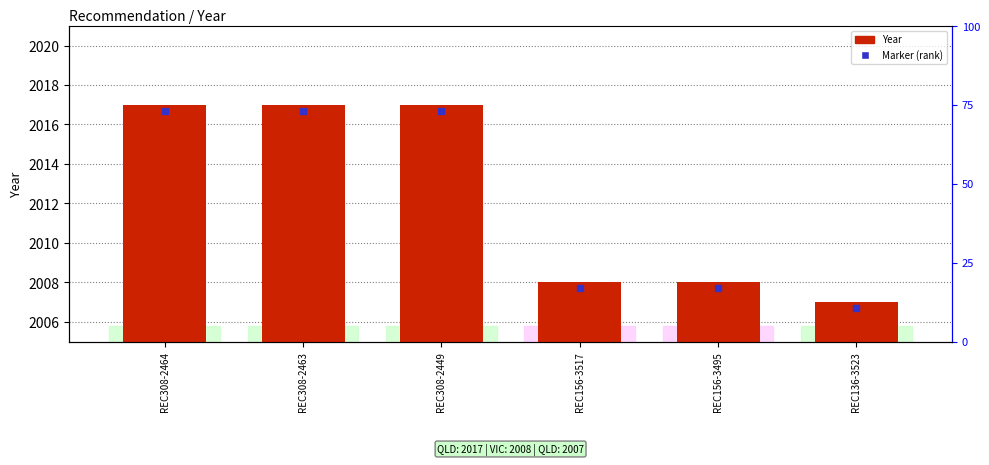

Which has a higher value, REC308-2464 or REC308-2463?

REC308-2464